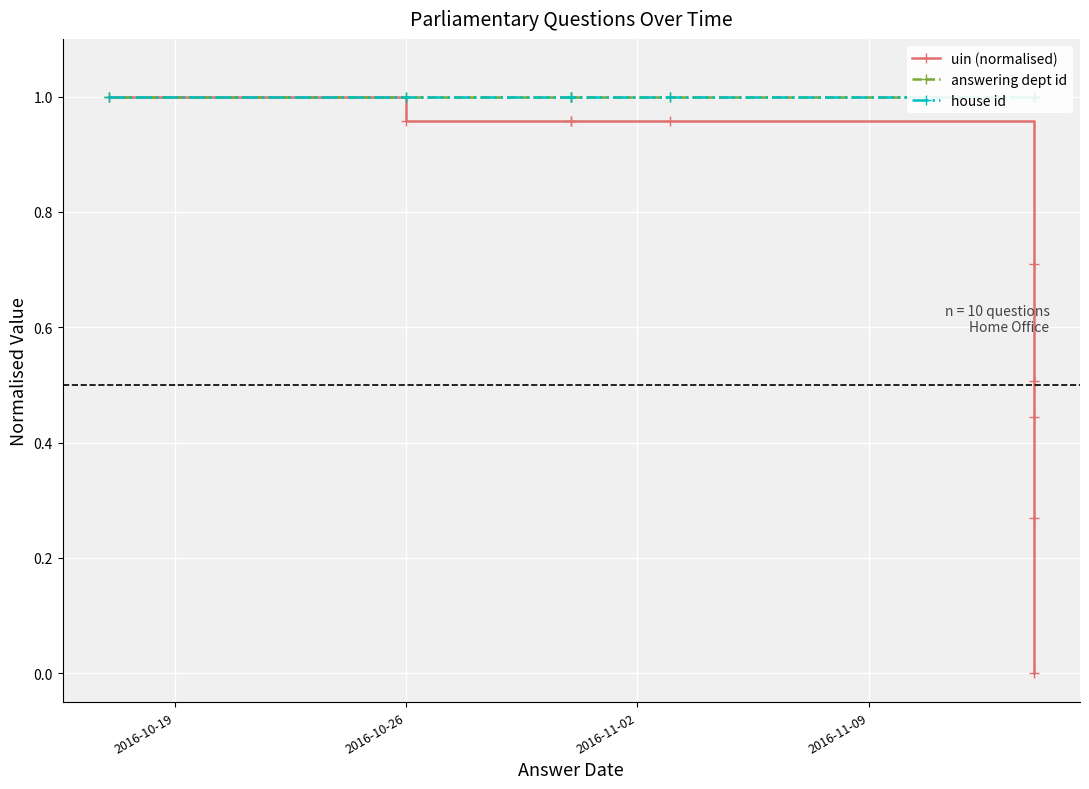

True or false: house id and uin (normalised) intersect in this chart.

False